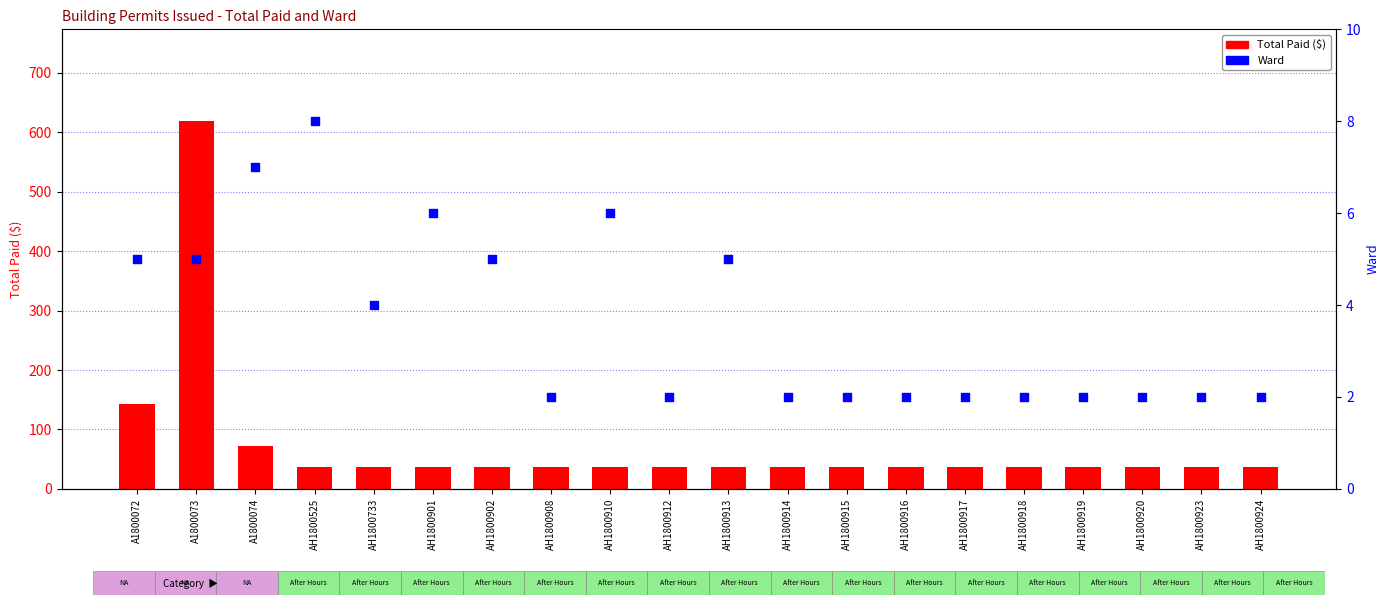

At how many categories does at least one series exceed 326?

1